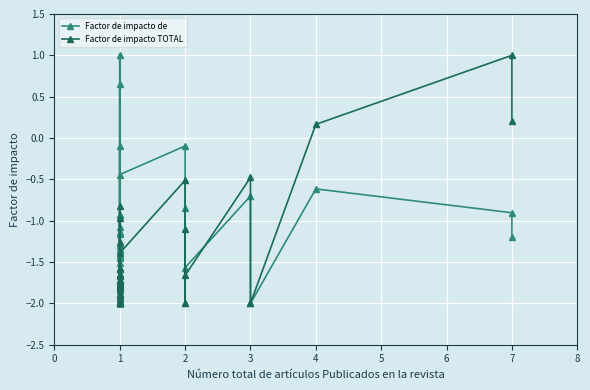

What is the value of the Factor de impacto TOTAL point at the 1st from the left?

-1.9